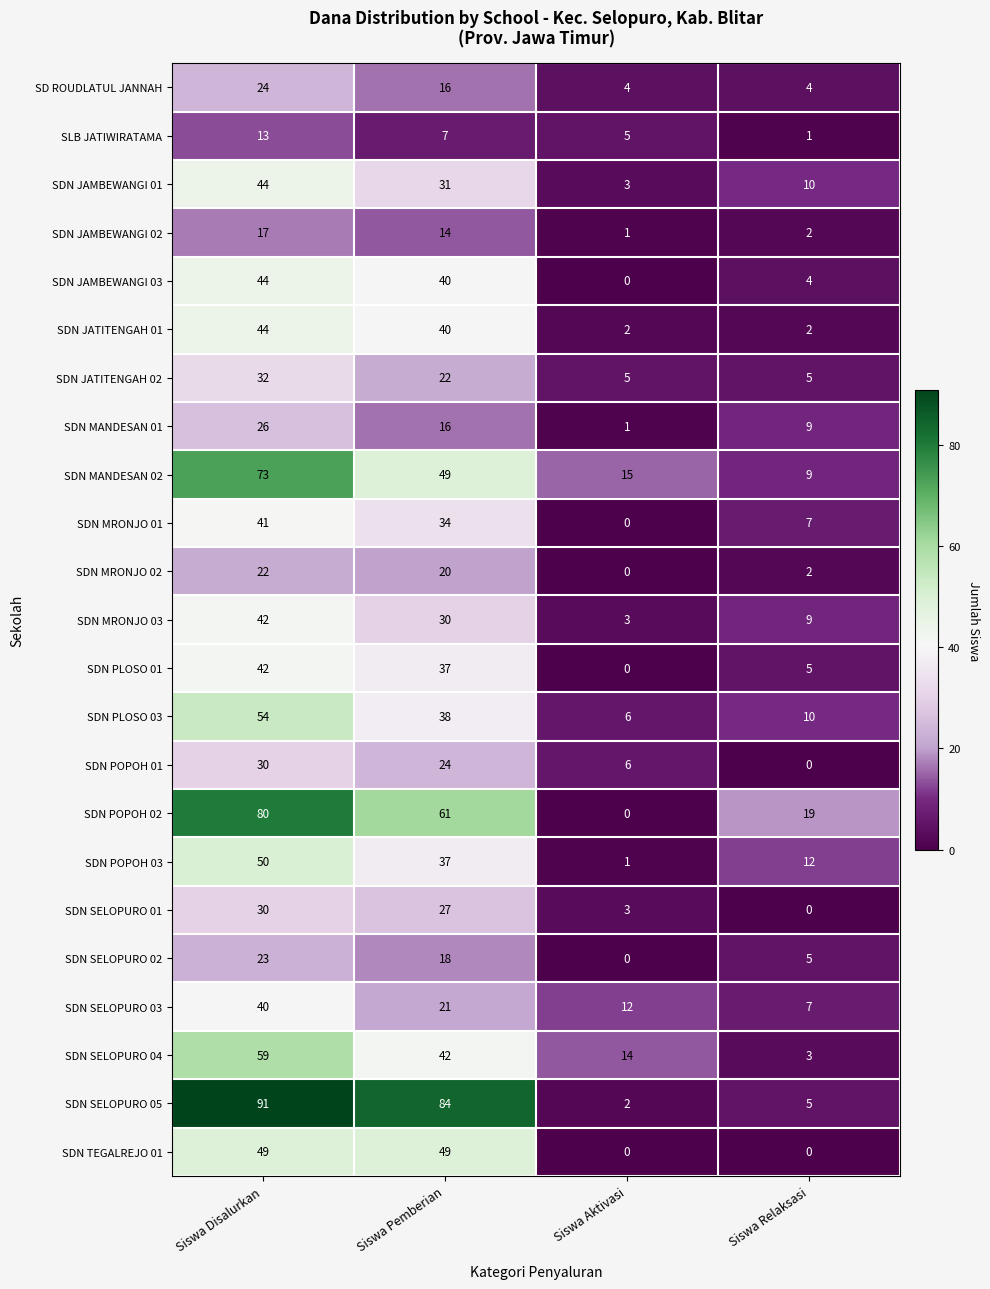

What is the sum of all SDN SELOPURO 01 values?

60